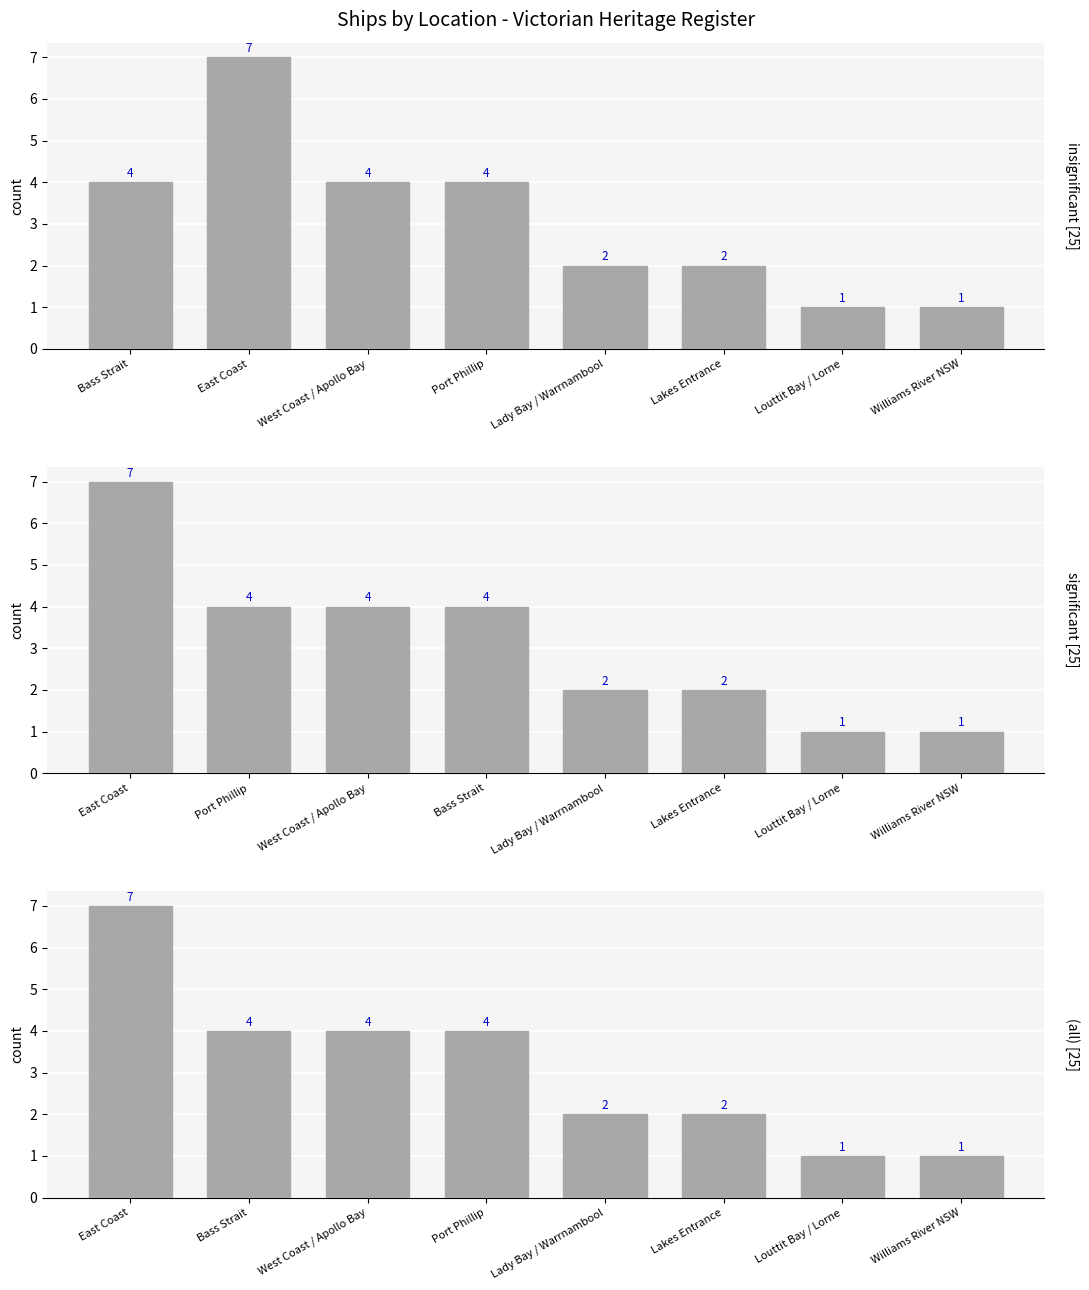

Which label corresponds to the largest value in the chart?

East Coast